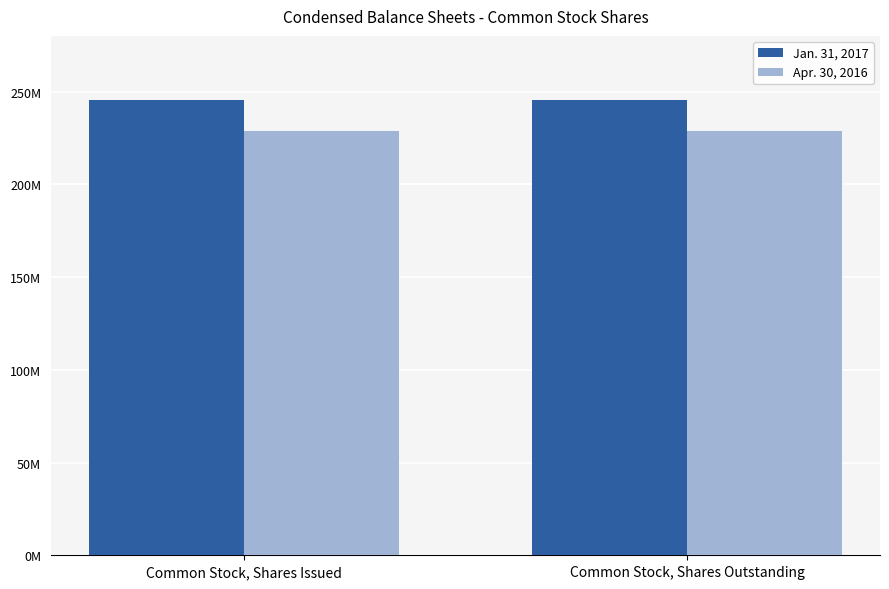

Does the chart contain any negative values?

No